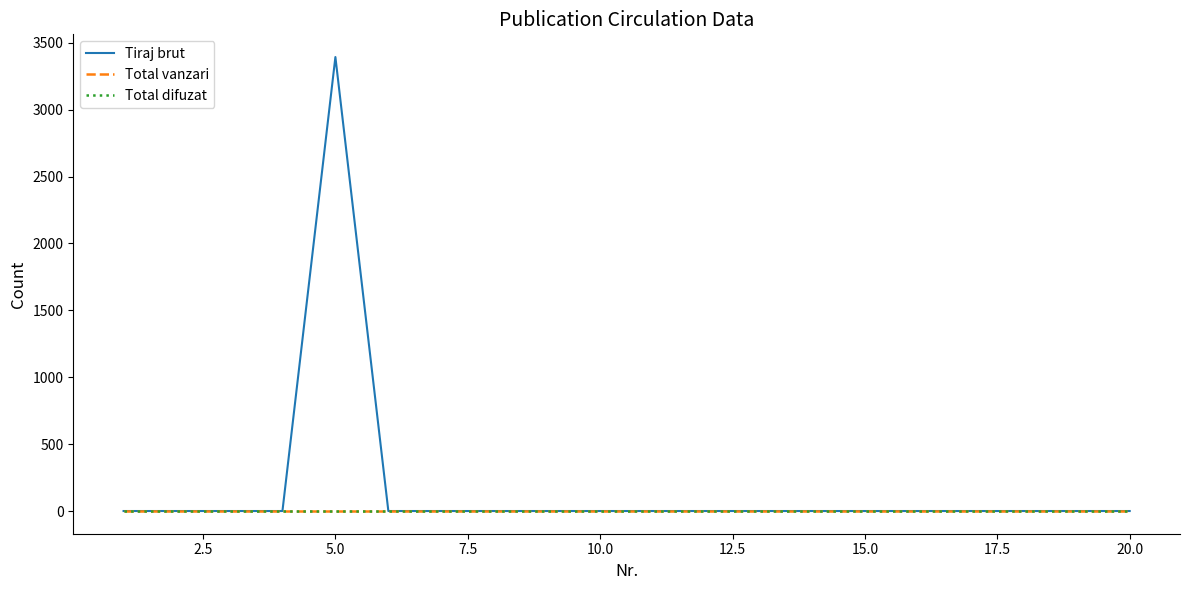

True or false: Tiraj brut and Total difuzat intersect in this chart.

False